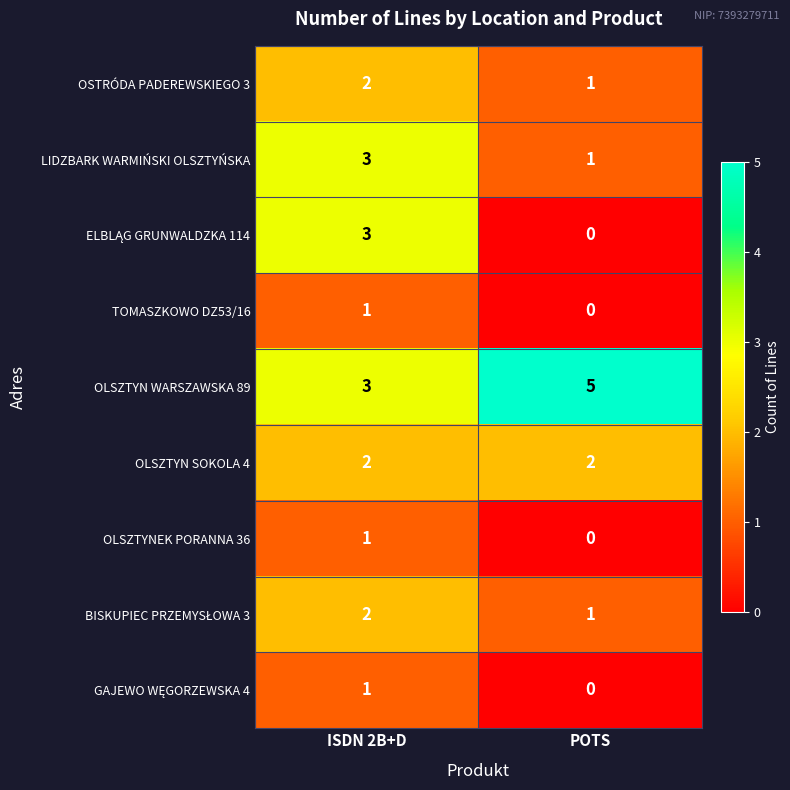

What is the sum of all OLSZTYN SOKOLA 4 values?

4